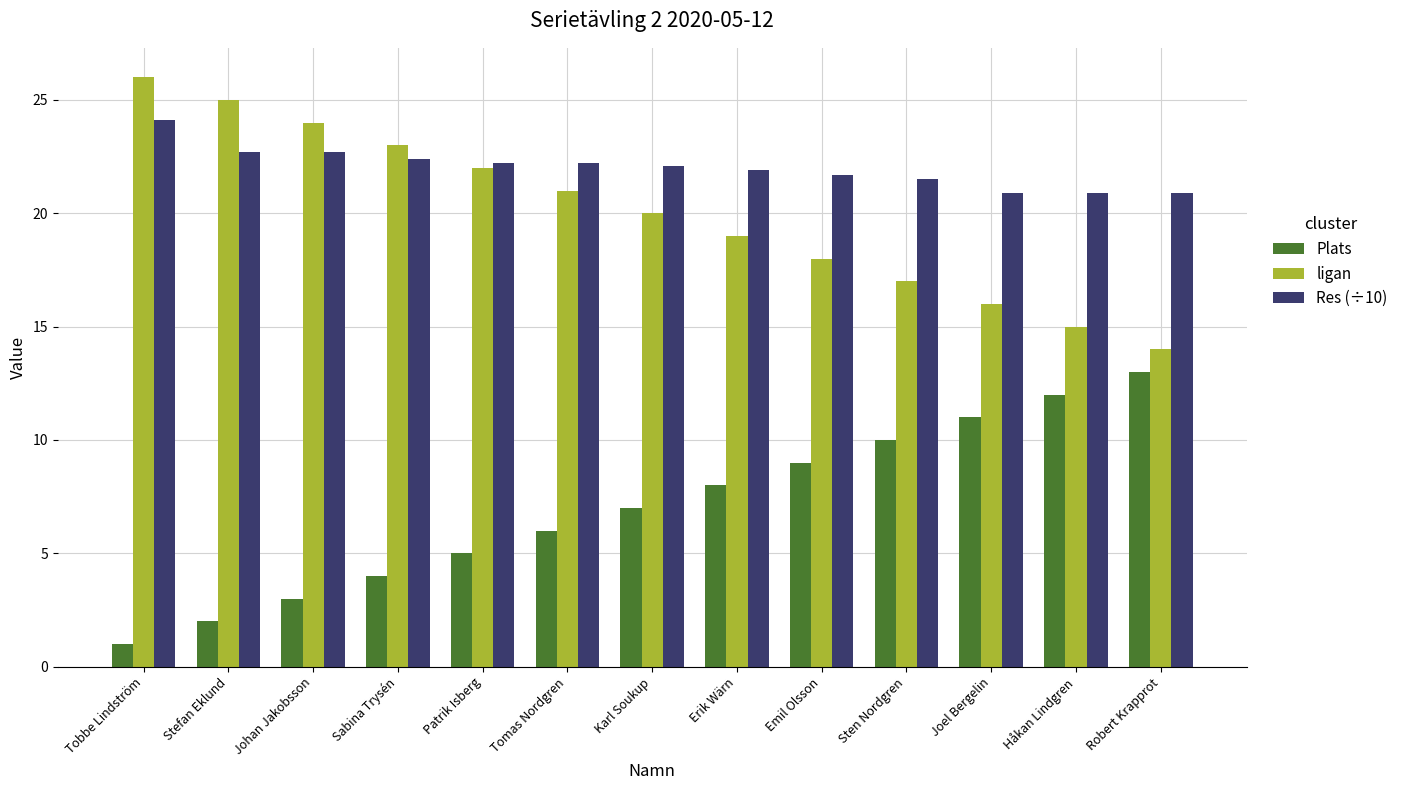

What is the label of the 8th bar from the left?

Erik Wärn